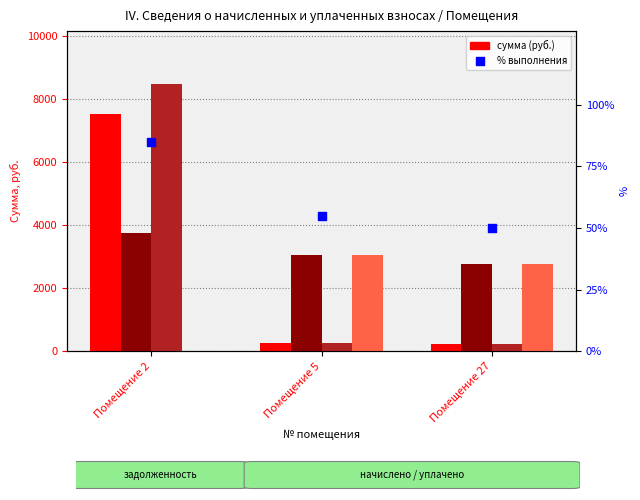

What is the total value across all series at Помещение 27?

6071.9